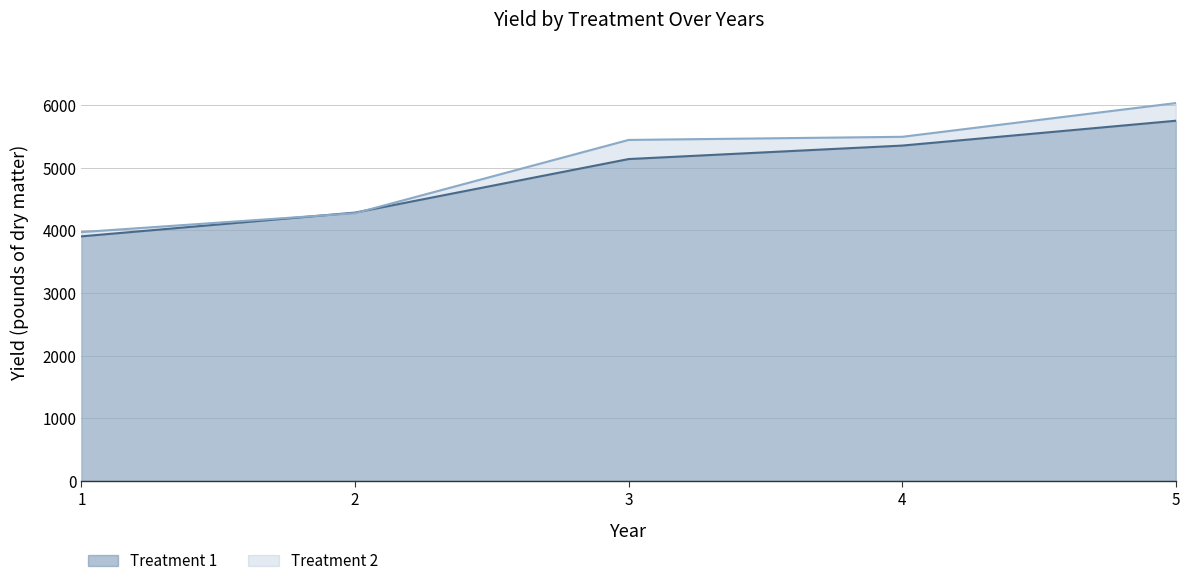

Reading left to right, transcribe all the data shown in this chart.

Treatment 1: 1=3902	2=4281	3=5135	4=5350	5=5746
Treatment 2: 1=3970	2=4271	3=5440	4=5490	5=6028